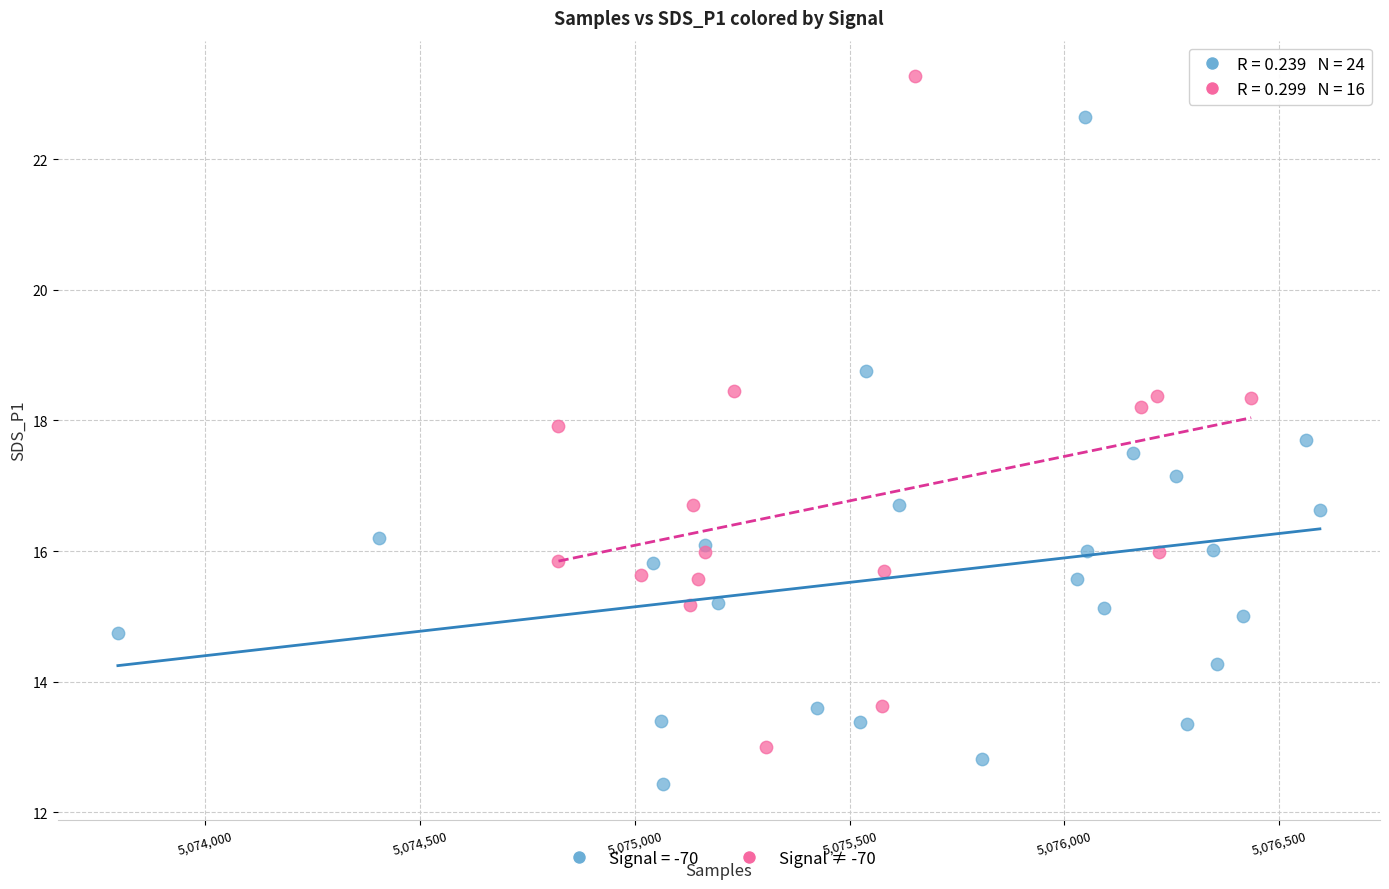

Which series contains the lowest Y value?

Signal = -70